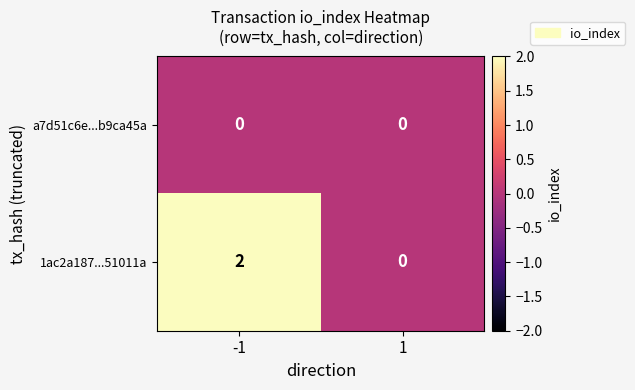

True or false: 1ac2a187...51011a has a value of 2 at -1.

True